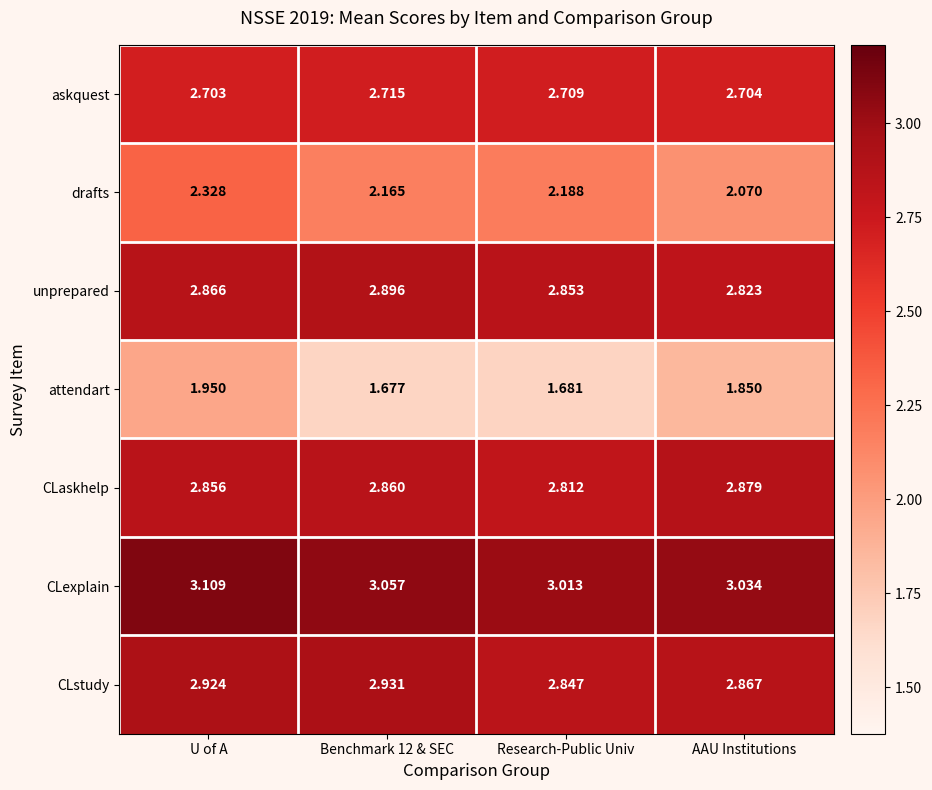

What is the total value across all series at Benchmark 12 & SEC?

18.3